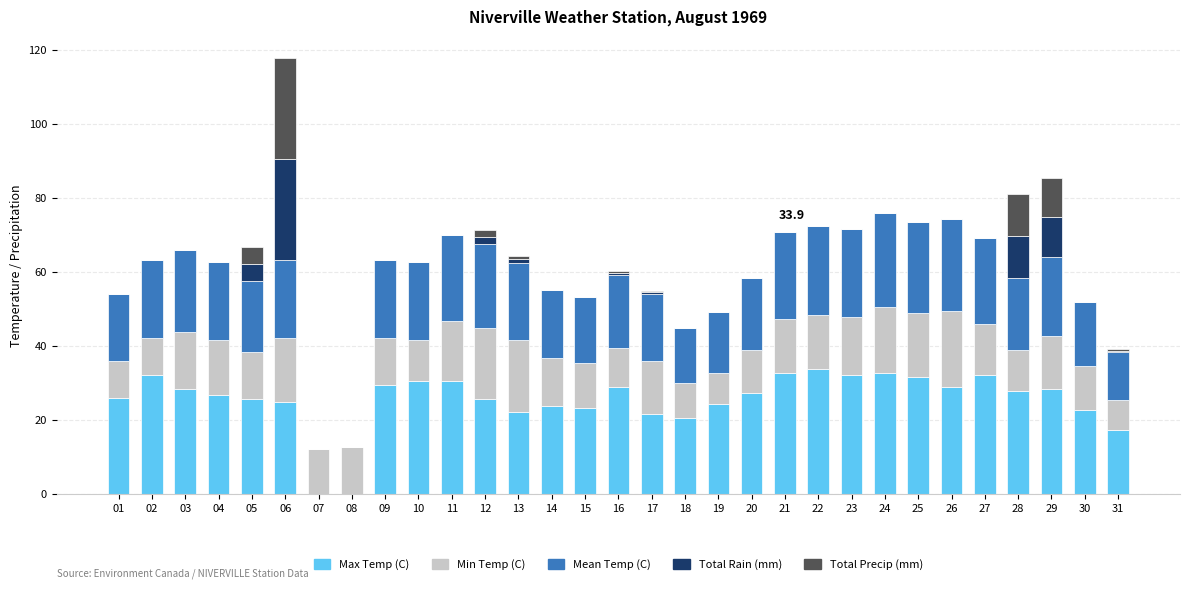

How many distinct data groups are displayed?

5